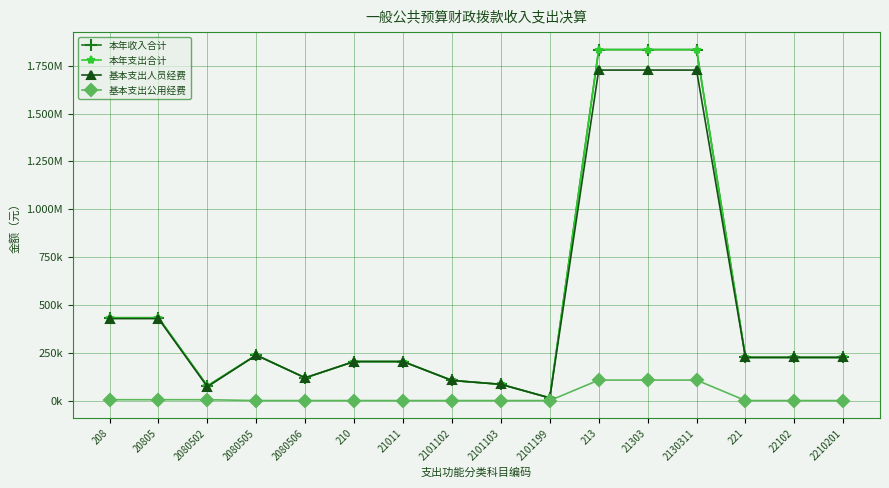

What is the sum of all 本年收入合计 values?

8088802.2